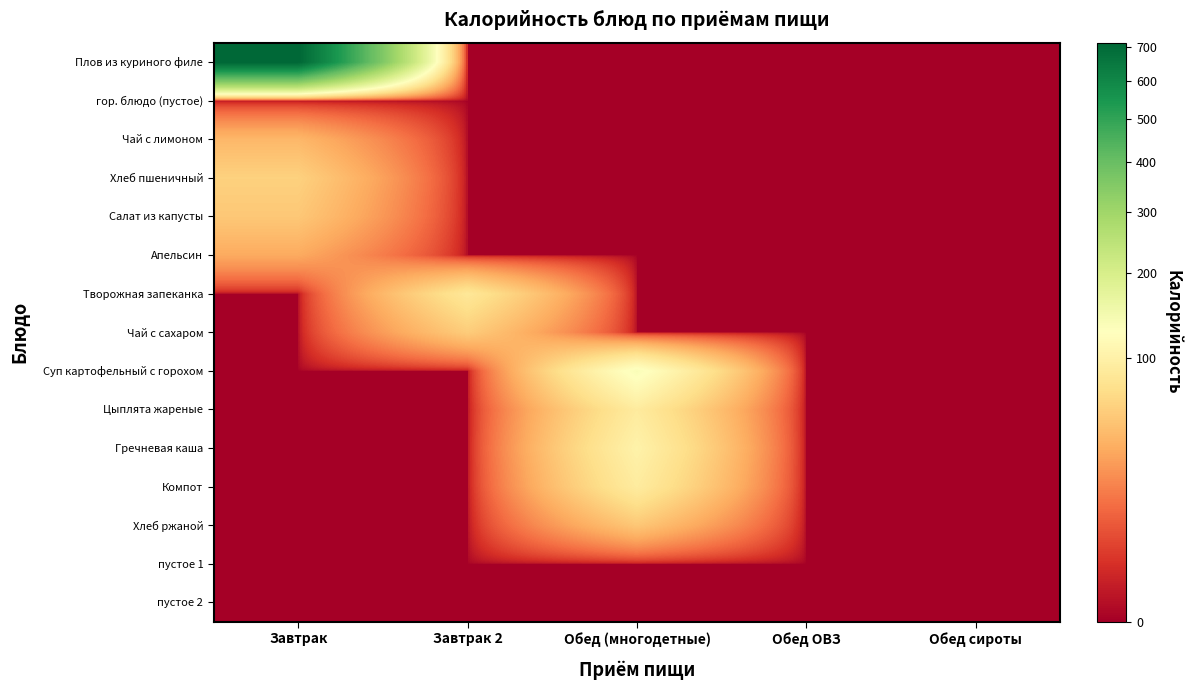

At Завтрак 2, list the series in order from largest to smallest.

Творожная запеканка, Чай с сахаром, Плов из куриного филе, гор. блюдо (пустое), Чай с лимоном, Хлеб пшеничный, Салат из капусты, Апельсин, Суп картофельный с горохом, Цыплята жареные, Гречневая каша, Компот, Хлеб ржаной, пустое 1, пустое 2